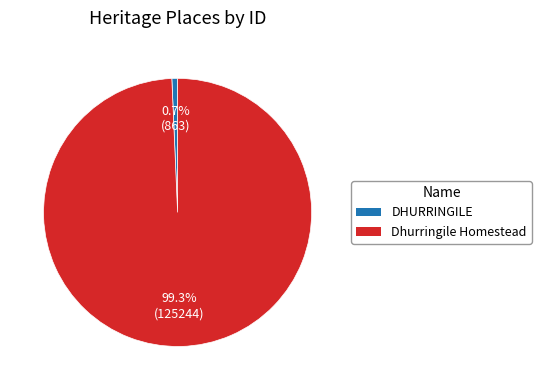

Which category accounts for the majority?

Dhurringile Homestead